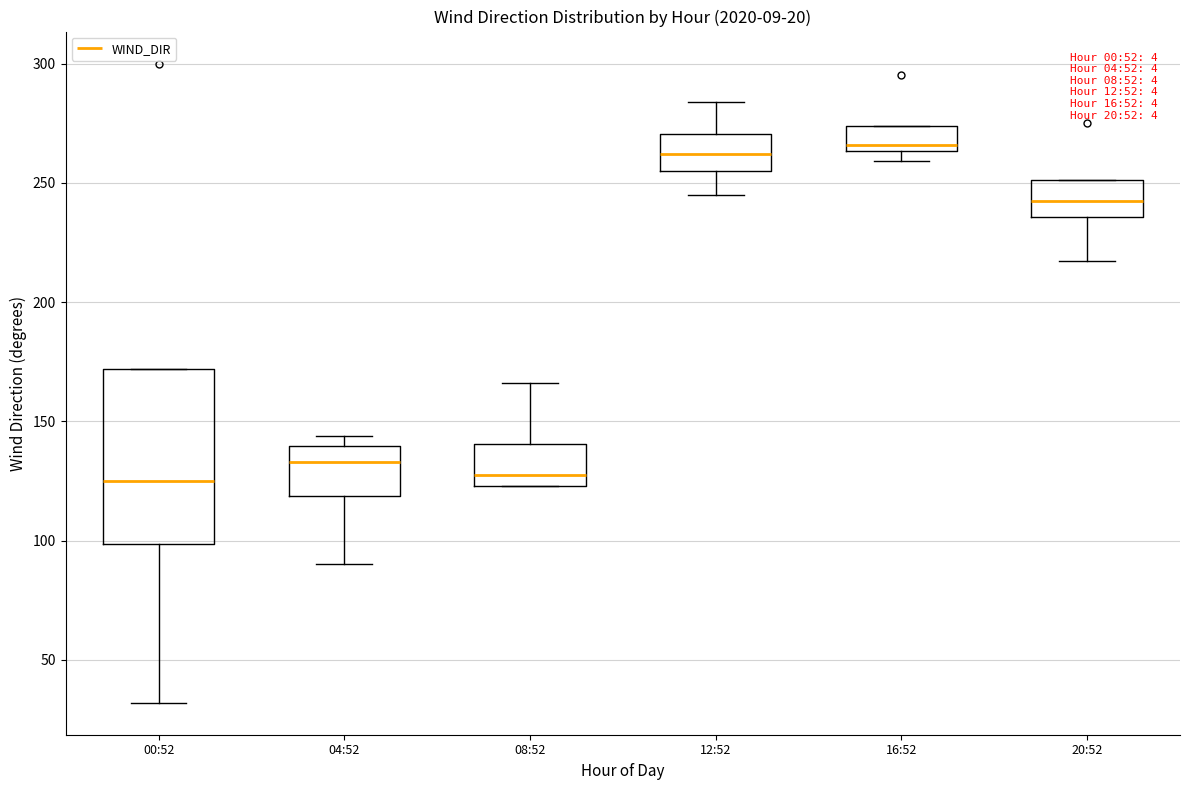

Reading left to right, read every box against the y-axis: the position of its median line, the range the box covers, and the ends of its whiskers. The values are not printed on the chart, so give them approximately, as read against the axis.

00:52: median 125, box 100 to 170, whiskers 30 to 170
04:52: median 135, box 120 to 140, whiskers 90 to 145
08:52: median 130, box 125 to 140, whiskers 125 to 165
12:52: median 260, box 255 to 270, whiskers 245 to 285
16:52: median 265 (just above the box's lower edge), box 265 to 275, whiskers 260 to 275
20:52: median 245, box 235 to 250, whiskers 215 to 250